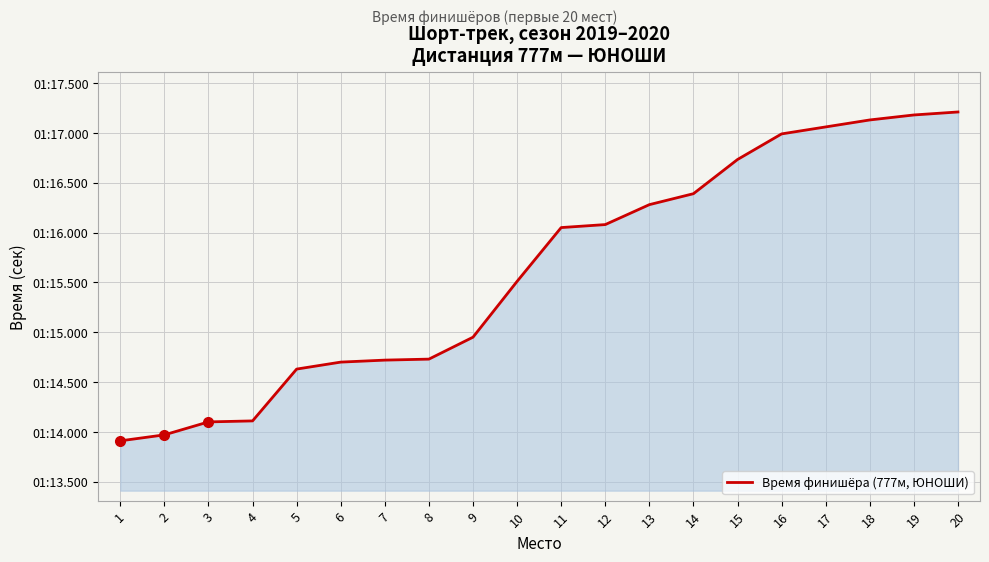

Does the chart have visible grid lines?

Yes